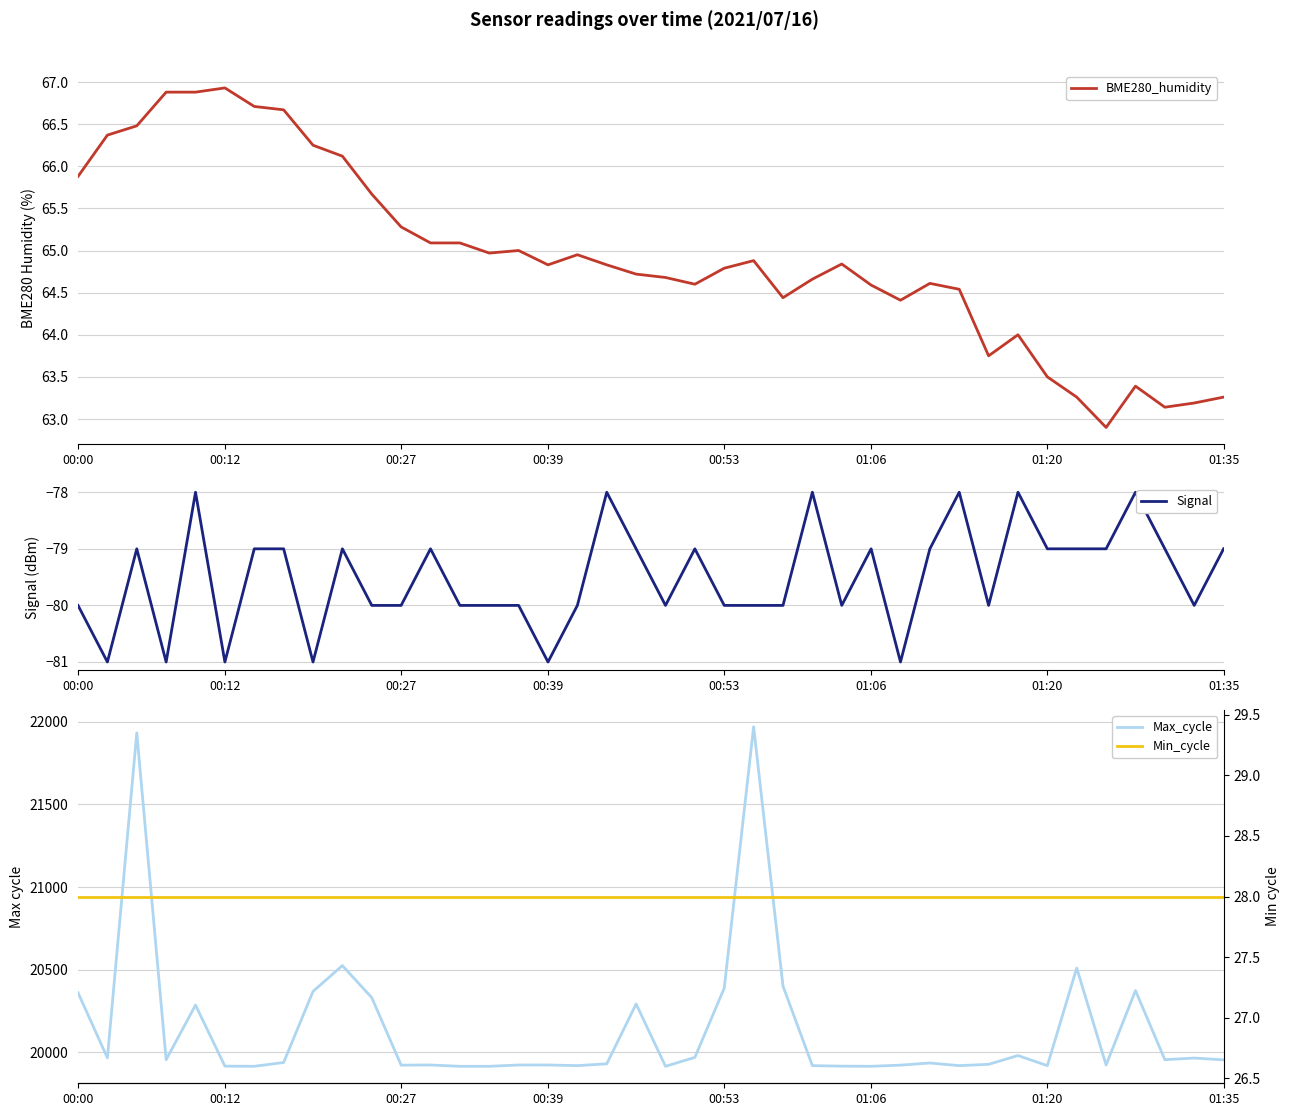

At which category does BME280_humidity reach its first local valley?

14